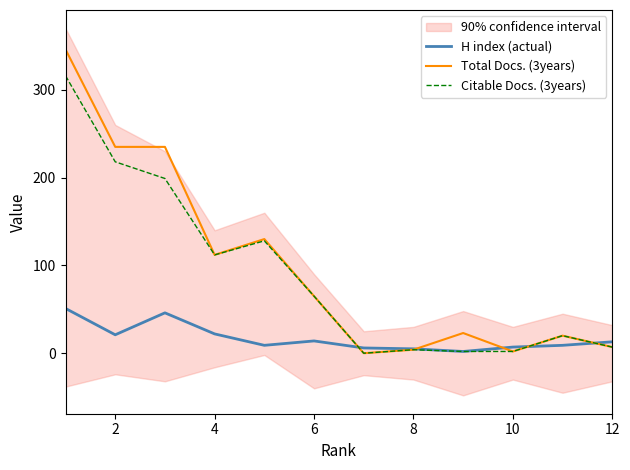

How many interior local valleys does the Total Docs. (3years) series have?

3